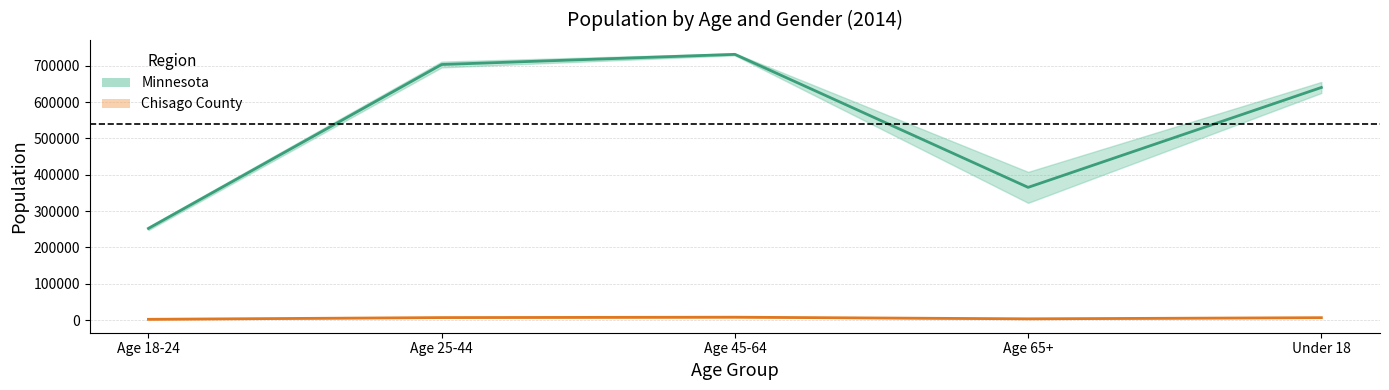

Reading left to right, list all the values displayed in this chart.

Minnesota Male: Age 18-24=252205.5	Age 25-44=703246.5	Age 45-64=731176.5	Age 65+=365191.0	Under 18=640011.0
Chisago County Male: Age 18-24=2101.0	Age 25-44=6862.5	Age 45-64=7912.0	Age 65+=3435.0	Under 18=6588.5